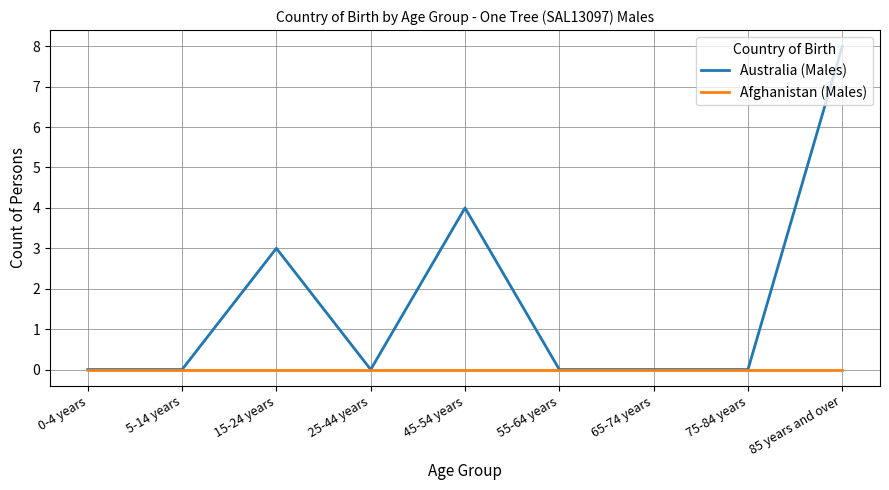

Reading left to right, what are all the values shown in this chart?

Australia (Males): 0	0	3	0	4	0	0	0	8
Afghanistan (Males): 0	0	0	0	0	0	0	0	0